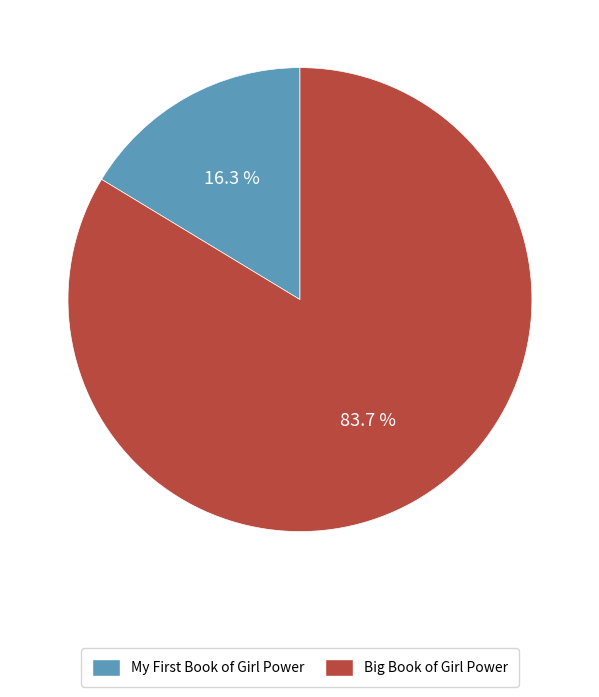

Which category has the smallest portion of the pie?

My First Book of Girl Power